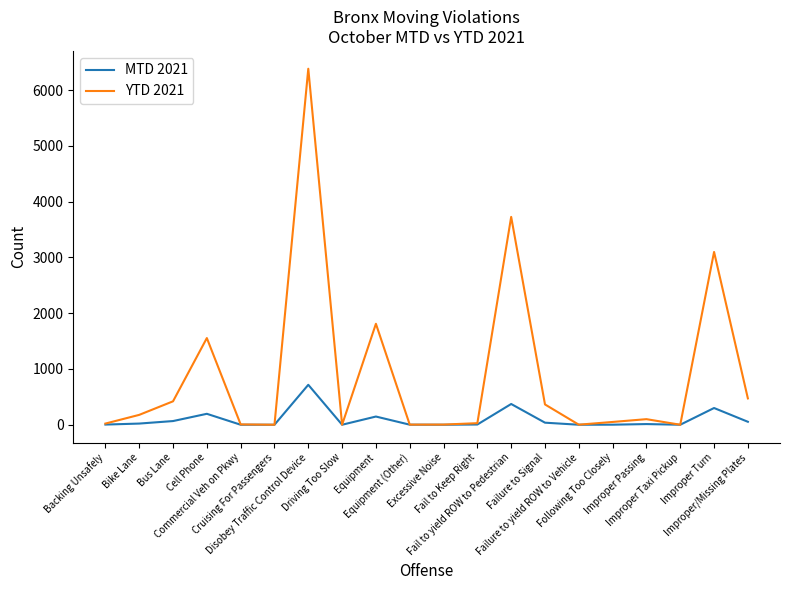

What is the difference between the maximum and minimum values in the MTD 2021 series?

716